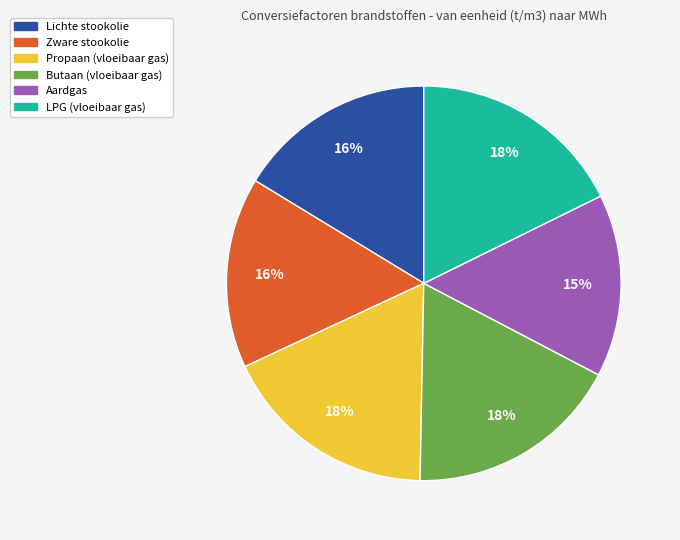

True or false: LPG (vloeibaar gas) accounts for 11% of the total.

False